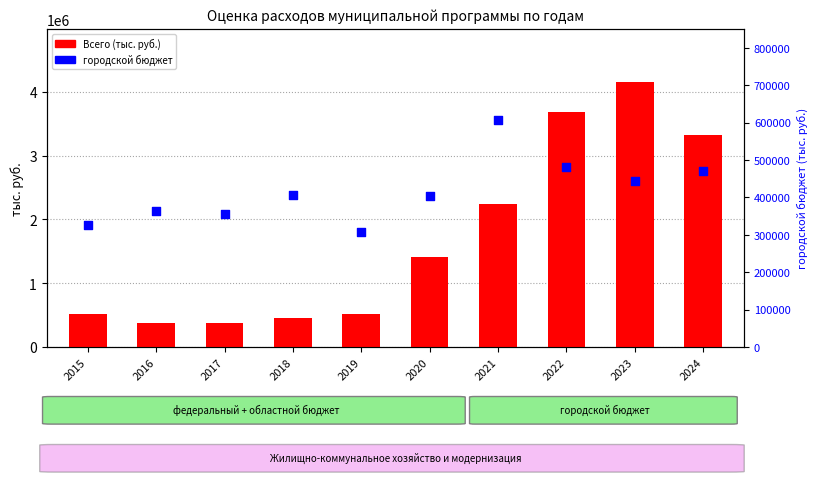

At which category is the sum across all series the highest?

2023